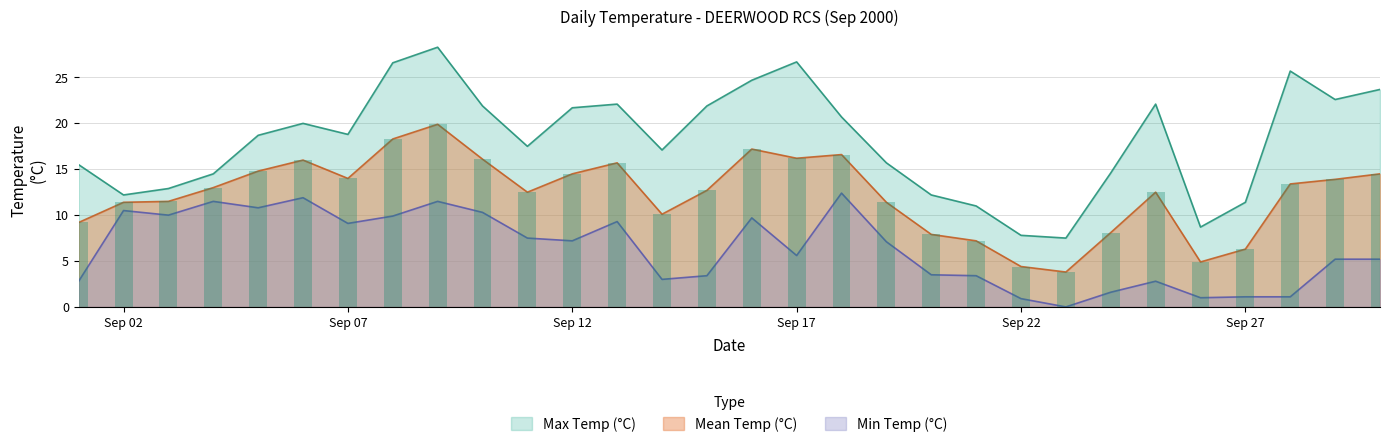

True or false: Mean Temp (°C) has a value of 3.4 at Sep 12.

False